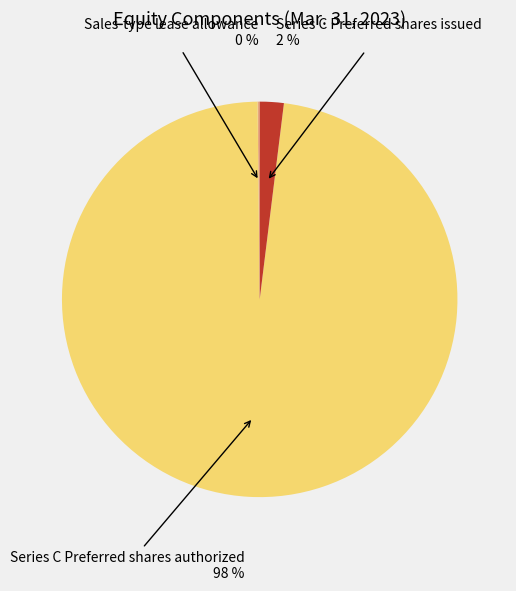

To the nearest percent, what is the difference between the largest and smallest slice percentages?

98%